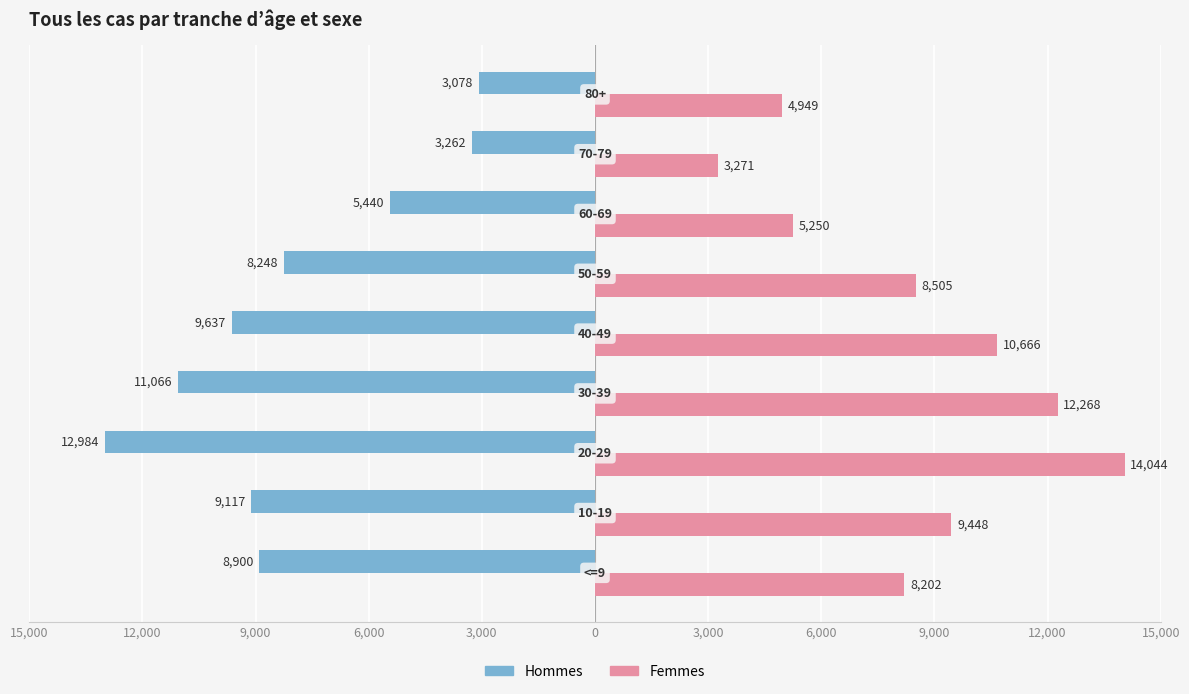

What are all the series names shown in the legend?

Hommes, Femmes